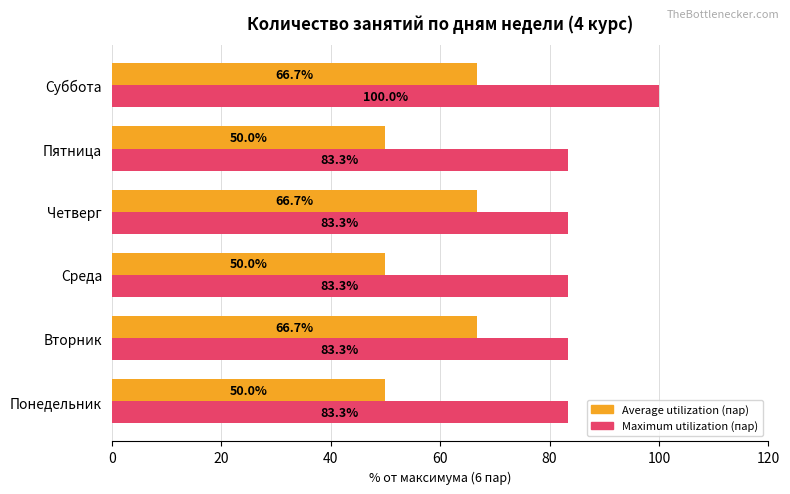

Rank the series by their maximum value, from lowest to highest.

Average utilization (пар), Maximum utilization (пар)